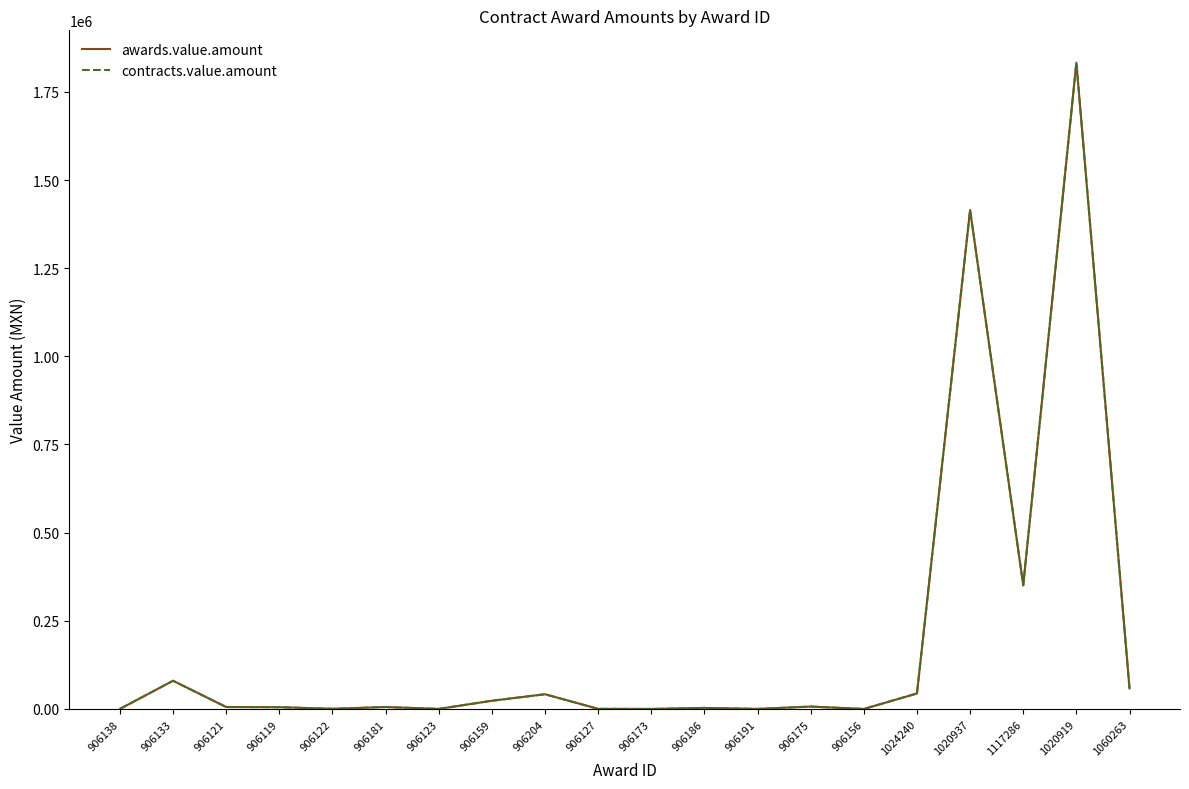

What is the difference between the contracts.value.amount values at 1024240 and 906175?

37183.4